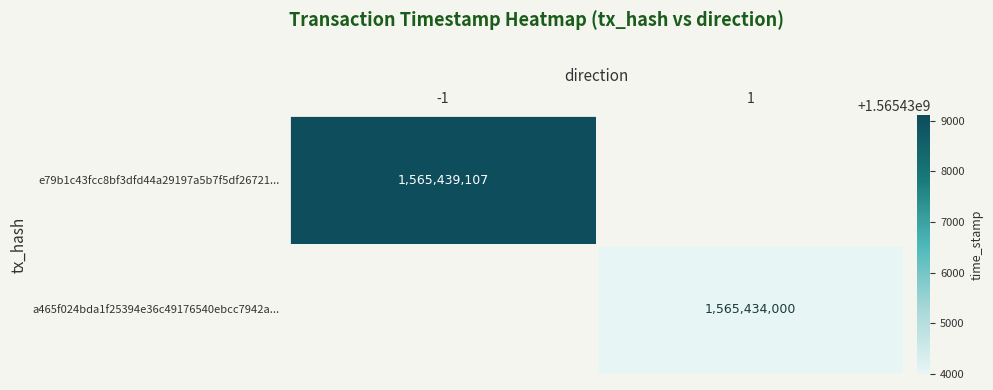

True or false: e79b1c43fcc8bf3dfd44a29197a5b7f5df26721... has a value of 1565439107 at -1.

True